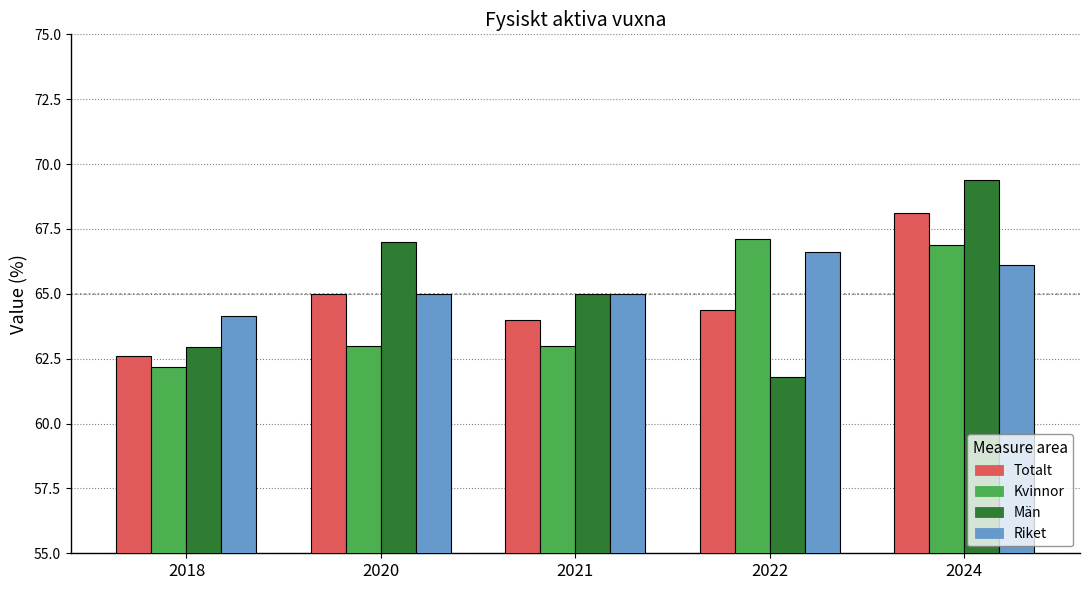

Between 2020 and 2021, which series saw the biggest shift?

Män